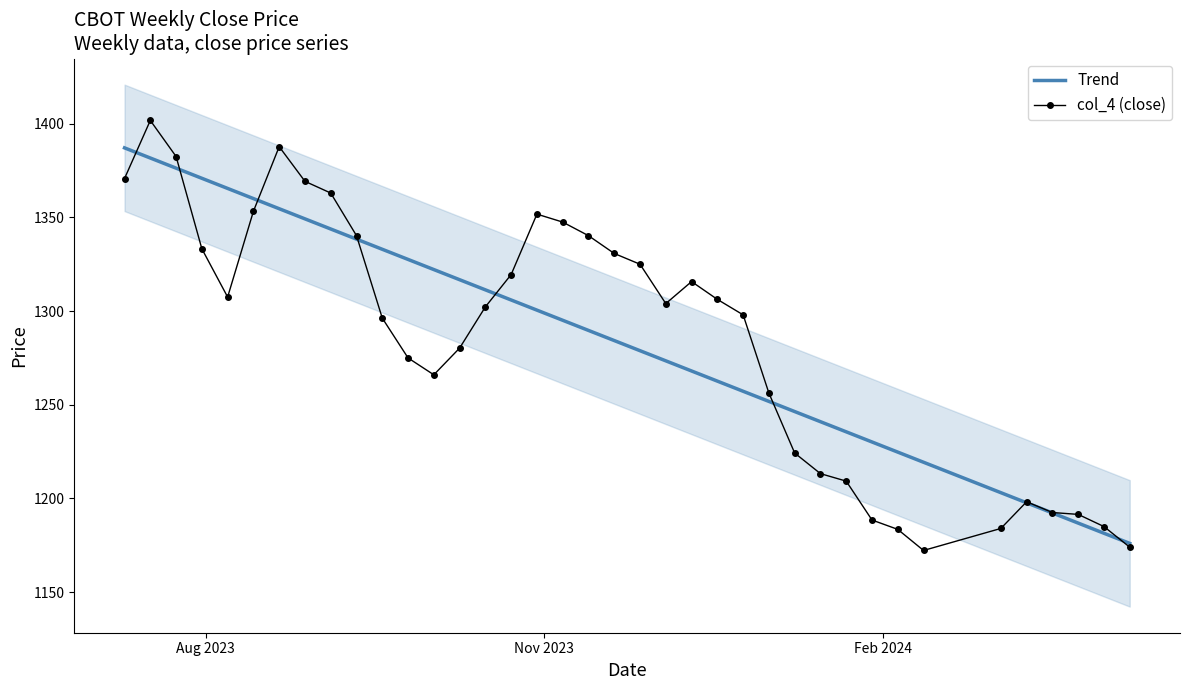

How many intersections are there between col_4 (close) and Trend?

8